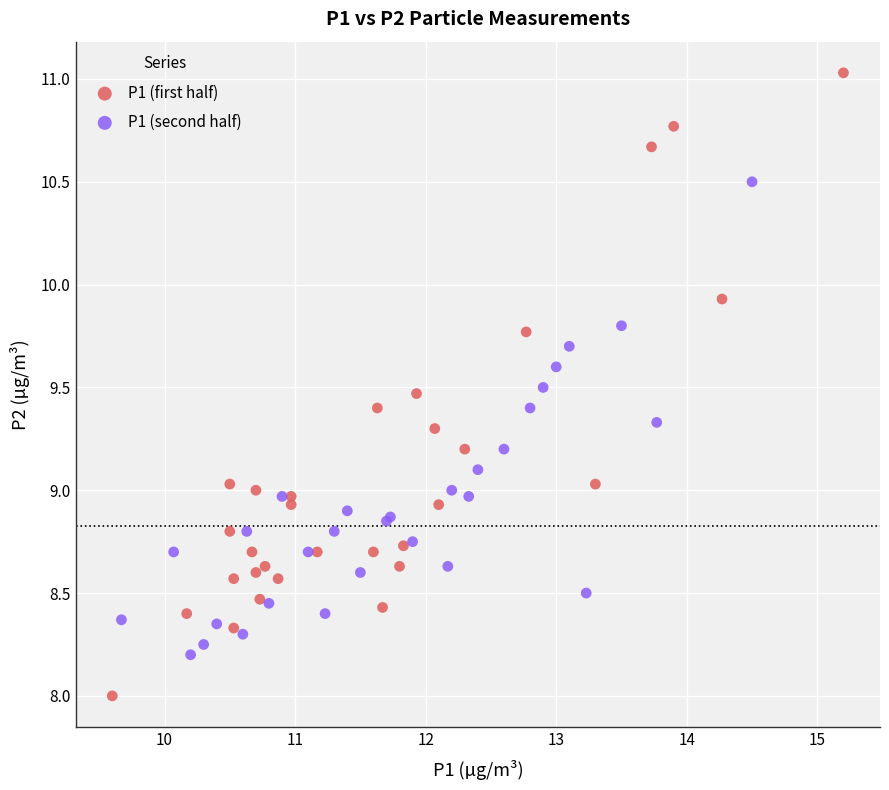

What are all the series names shown in the legend?

P1 (first half), P1 (second half)